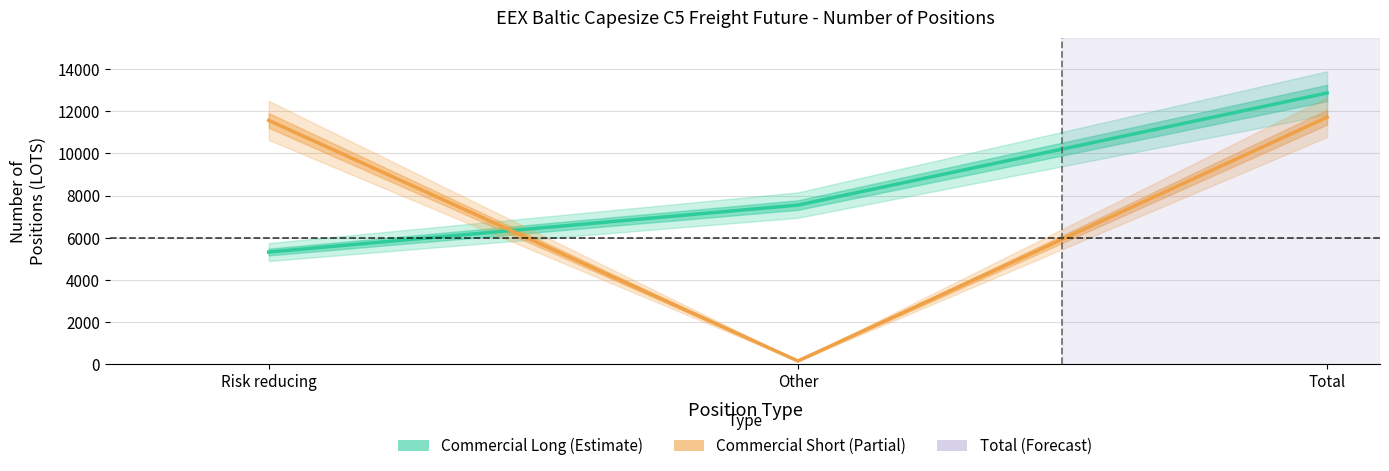

What is the label of the 2nd point from the right?

Other